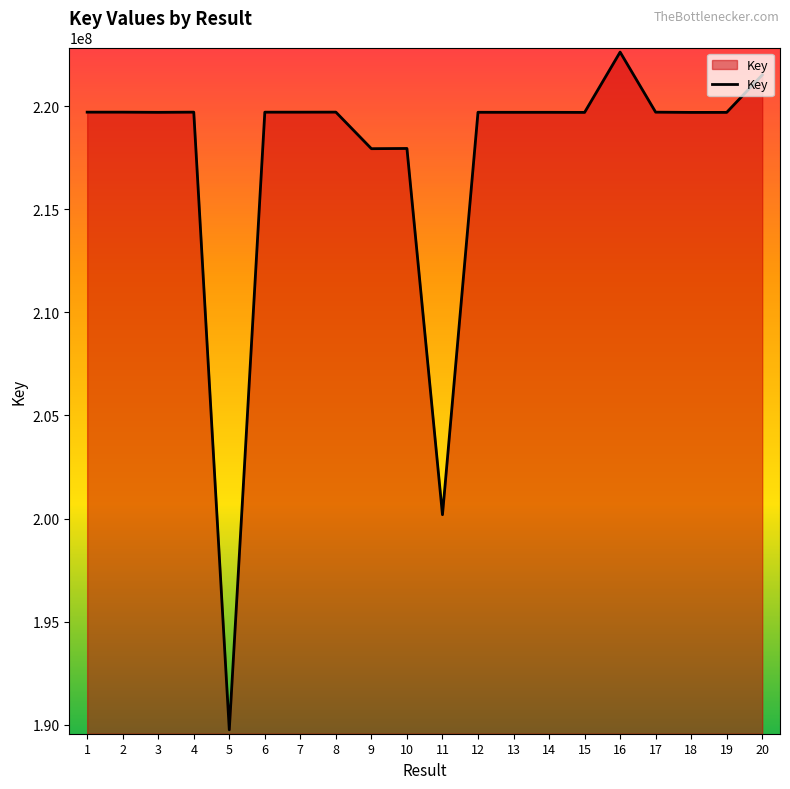

Approximately how many times larger is the value at 3 compared to 2?

1.0